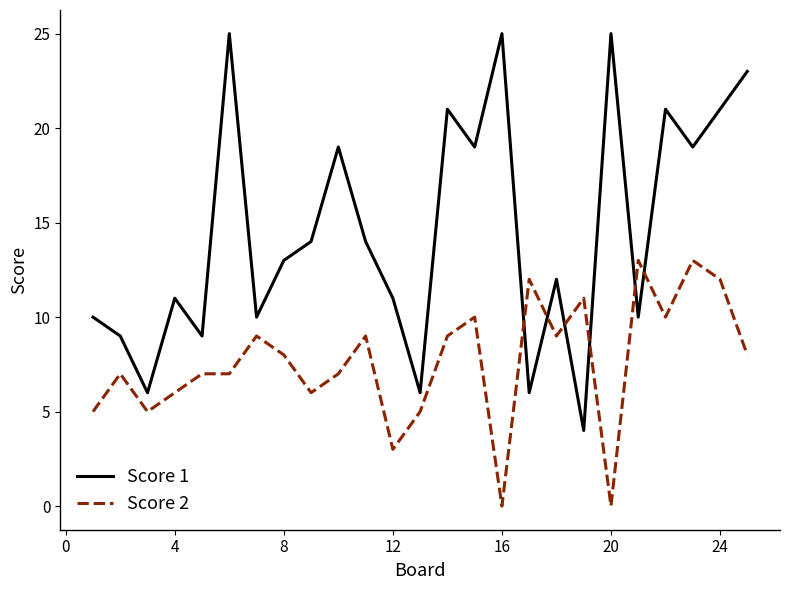

True or false: Score 2 and Score 1 cross at least once.

True